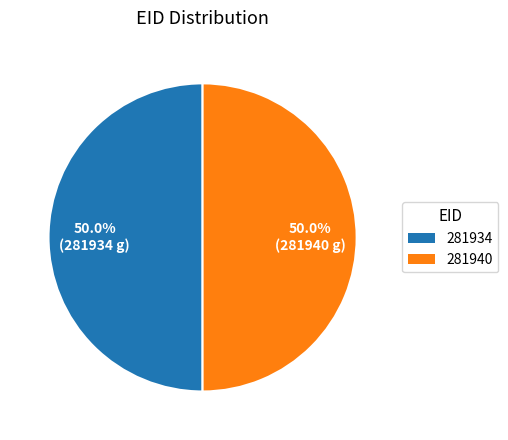

What portion of the pie excludes 281940?

50.0%